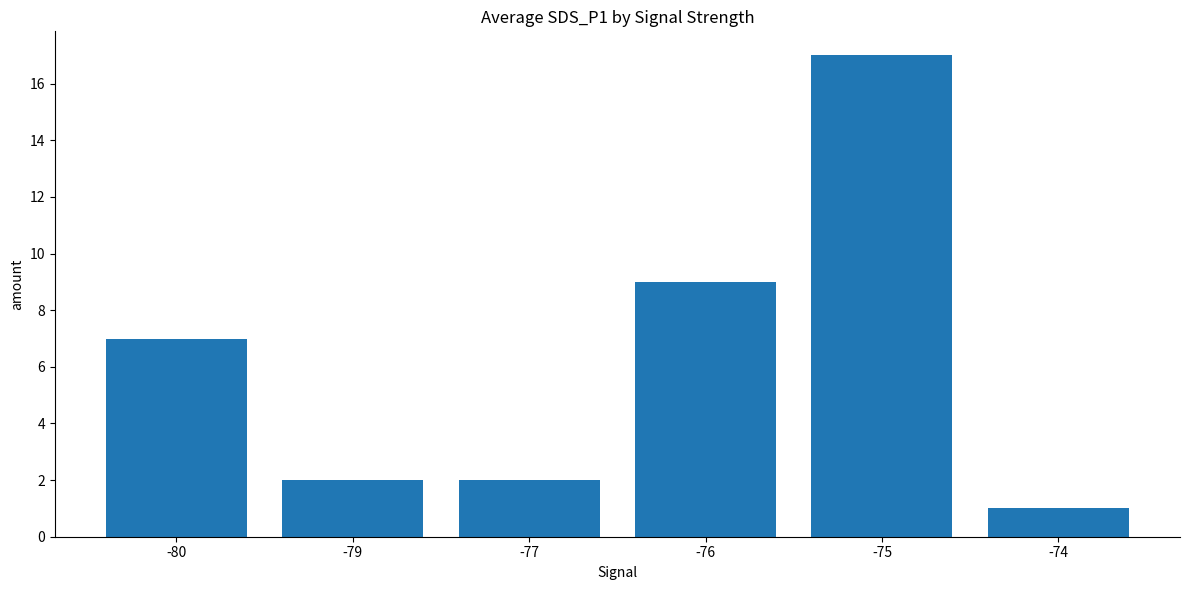

The value at -74 is 1. True or false?

True